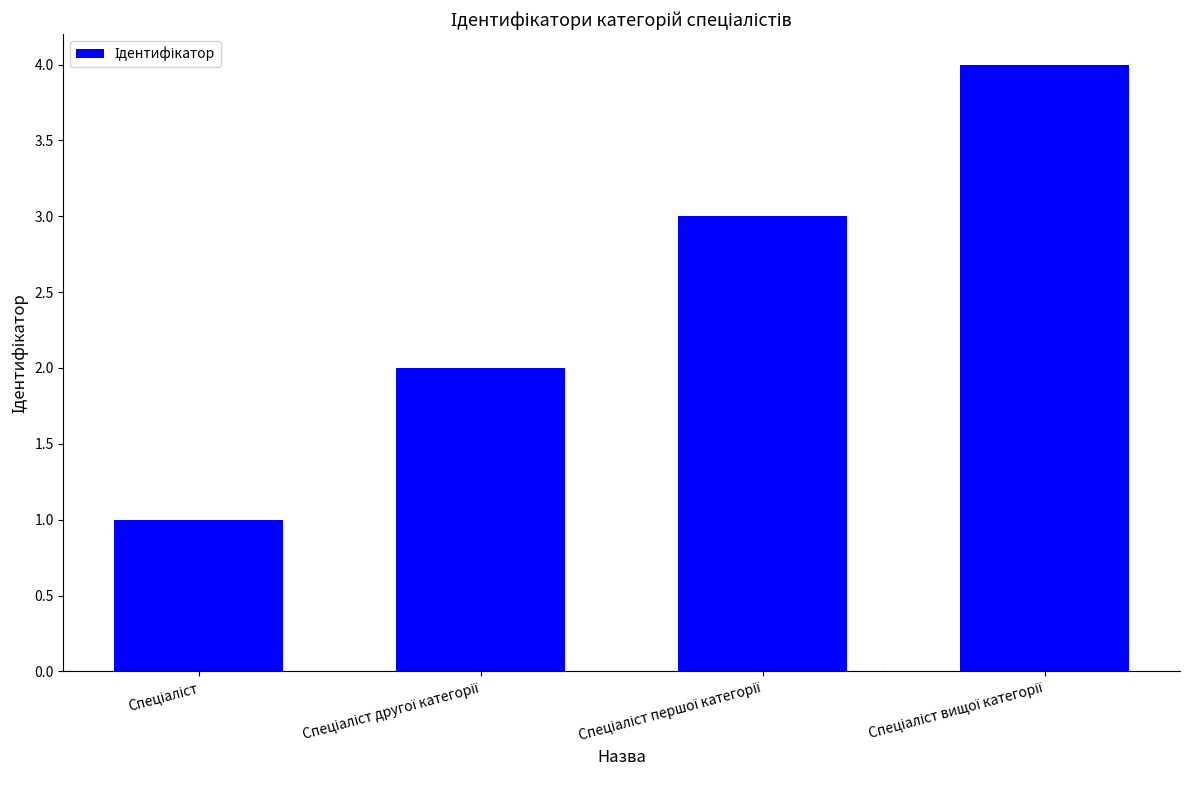

What is the sum of all values?

10